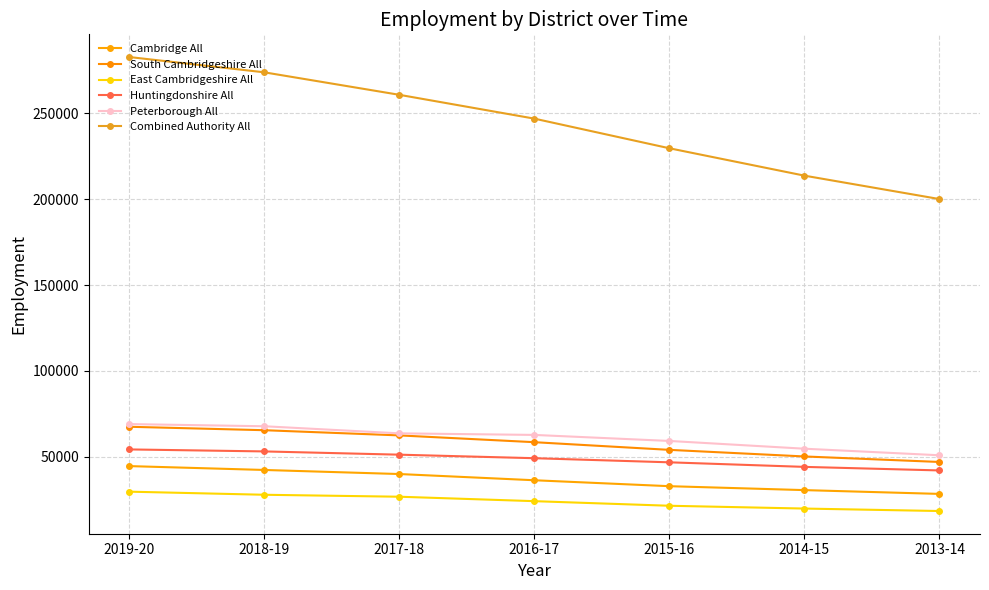

Where is East Cambridgeshire All nearest to the value 24030?

2016-17